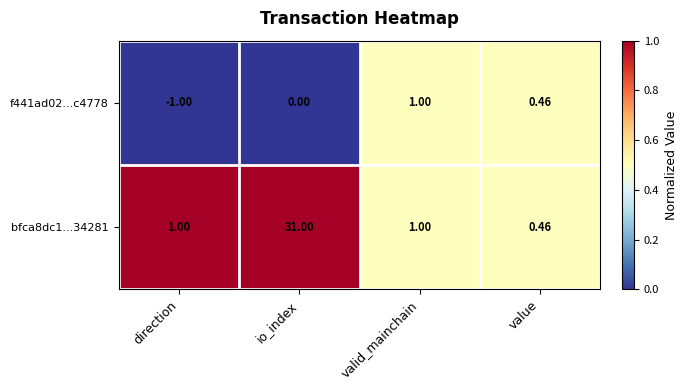

At which label is f441ad02...c4778 closest to 0?

io_index